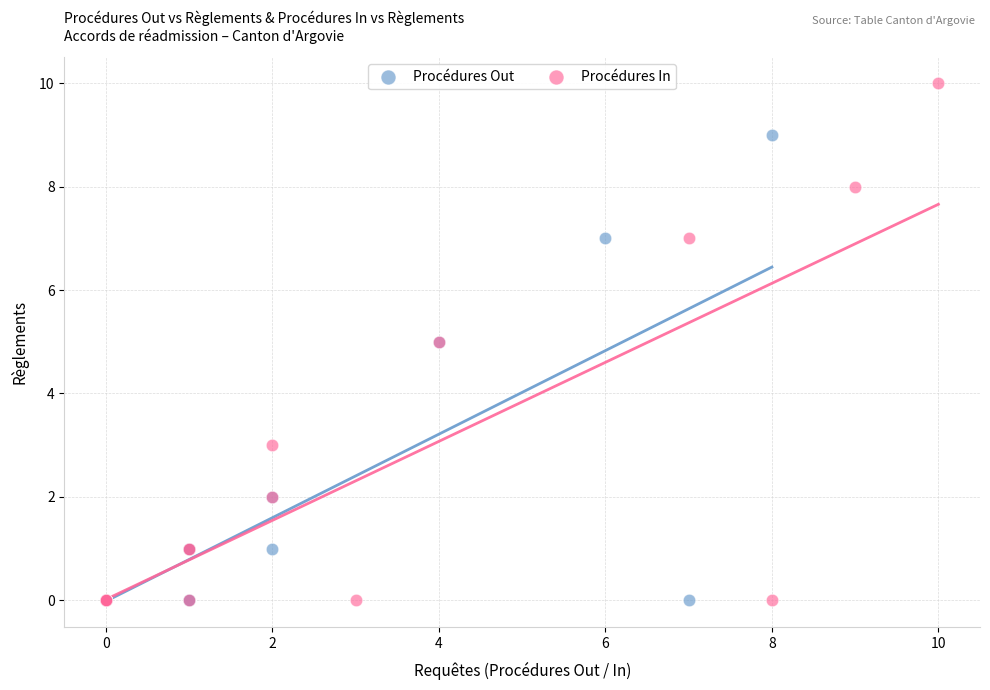

Which series contains the highest Y value?

Procédures In